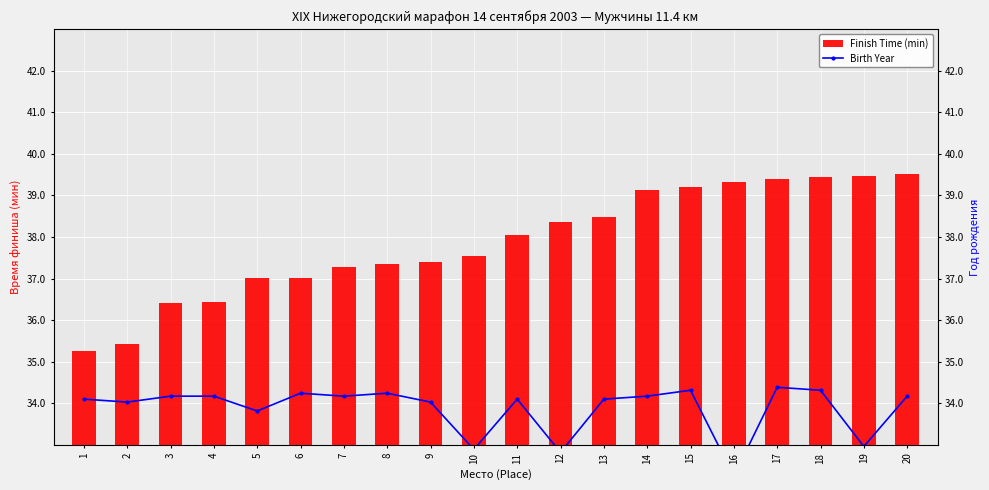

Reading right to left, list all the values displayed in this chart.

Birth Year: 34.2	33.0	34.3	34.4	32.2	34.3	34.2	34.1	32.8	34.1	32.9	34.0	34.2	34.2	34.2	33.8	34.2	34.2	34.0	34.1
Finish Time (min): 39.5	39.5	39.5	39.4	39.3	39.2	39.1	38.5	38.4	38.0	37.5	37.4	37.3	37.3	37.0	37.0	36.4	36.4	35.4	35.2